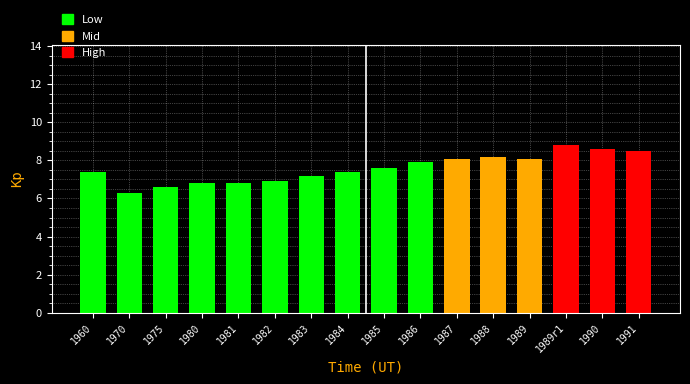

Reading left to right, extract all data points from this chart.

1960=7.4	1970=6.3	1975=6.6	1980=6.8	1981=6.8	1982=6.9	1983=7.2	1984=7.4	1985=7.6	1986=7.9	1987=8.1	1988=8.2	1989=8.1	1989r1=8.8	1990=8.6	1991=8.5